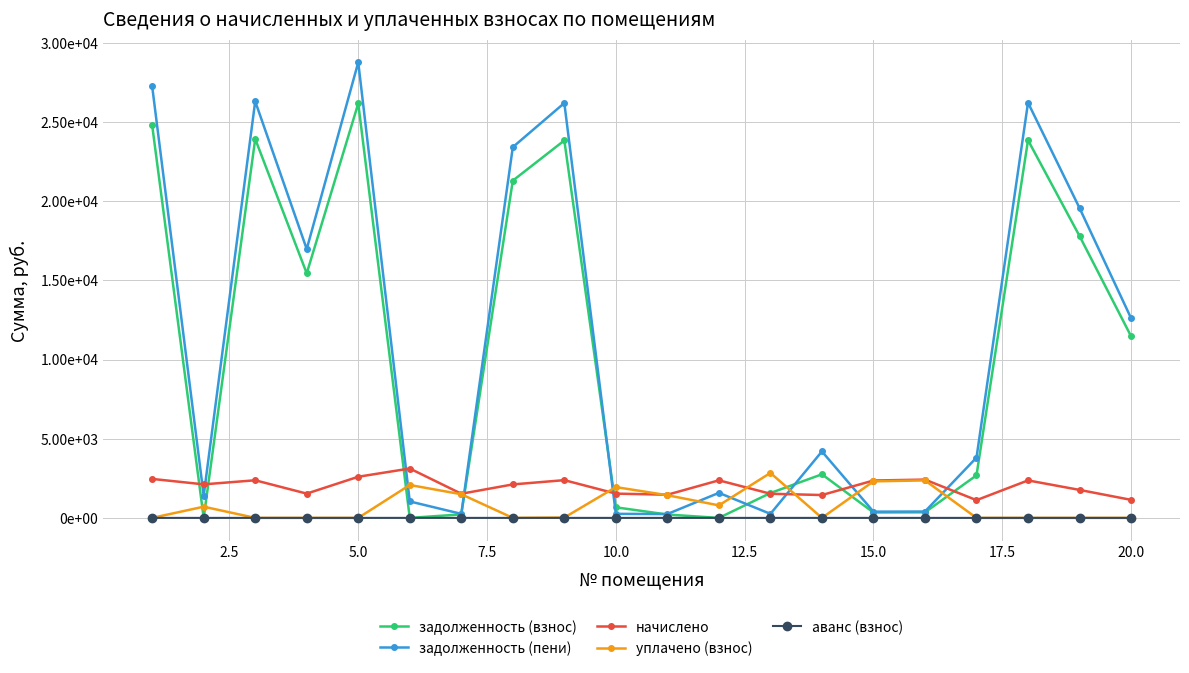

How many data points in начислено are above 2117?

10